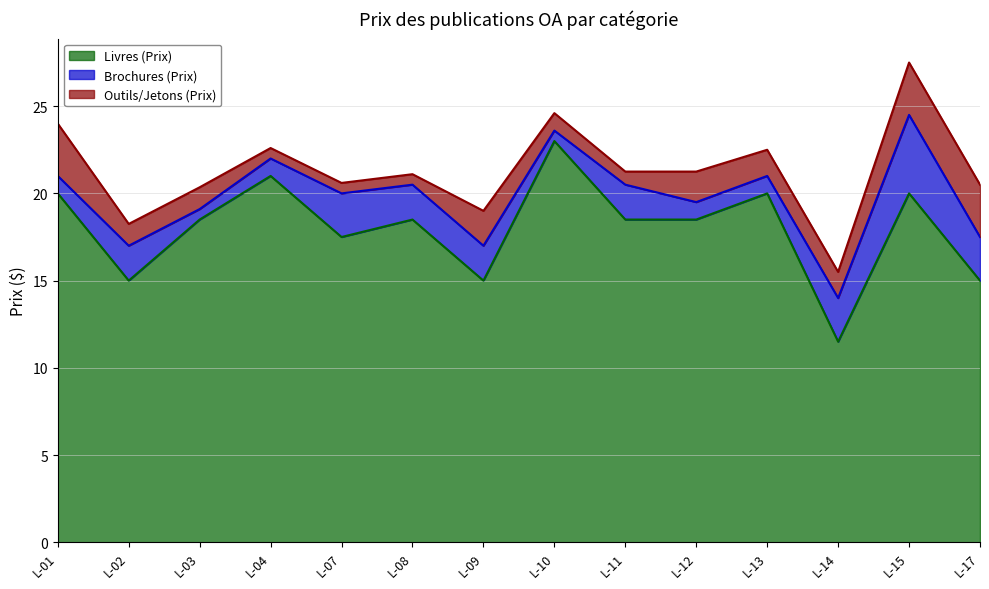

How many values in the Livres (Prix) series are below 18?

5